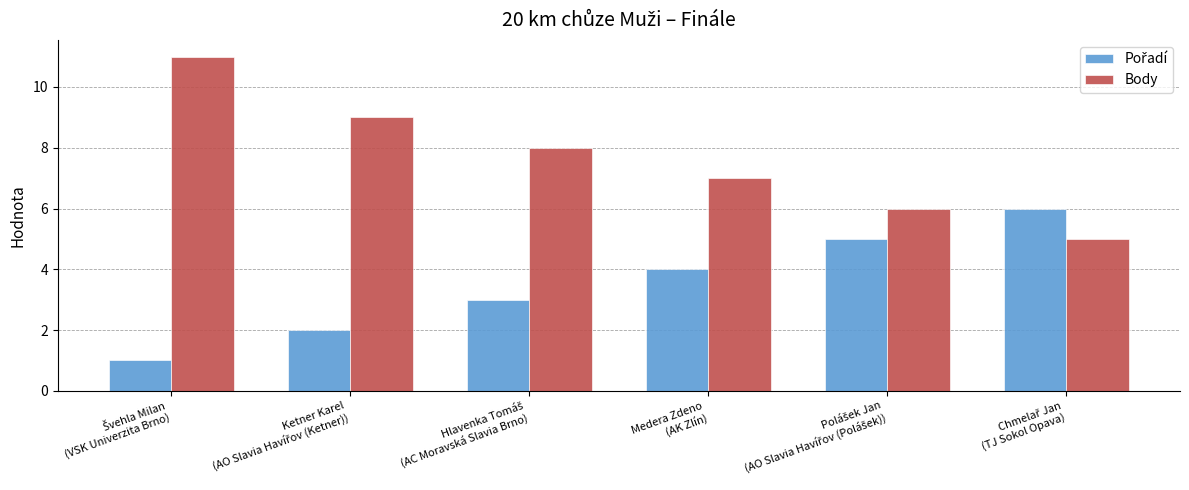

Which series has the largest total across all categories?

Body